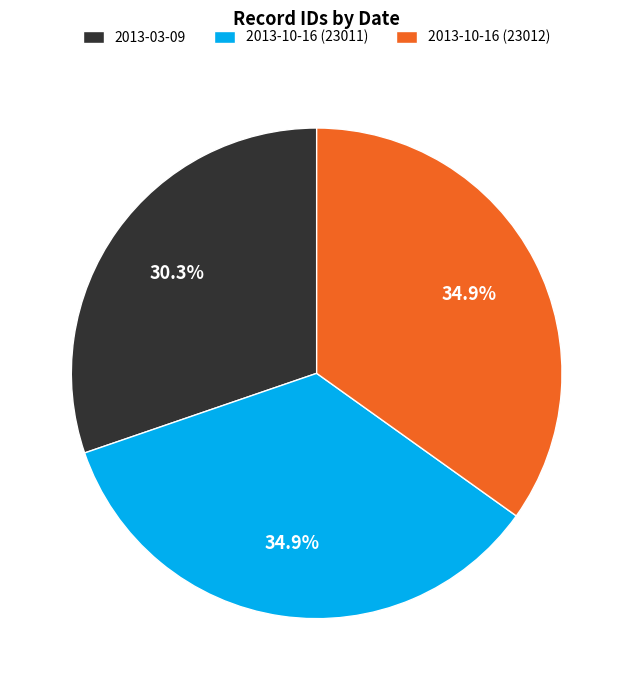

Is it true that 2013-10-16 (23011) is 30% of the pie?

False